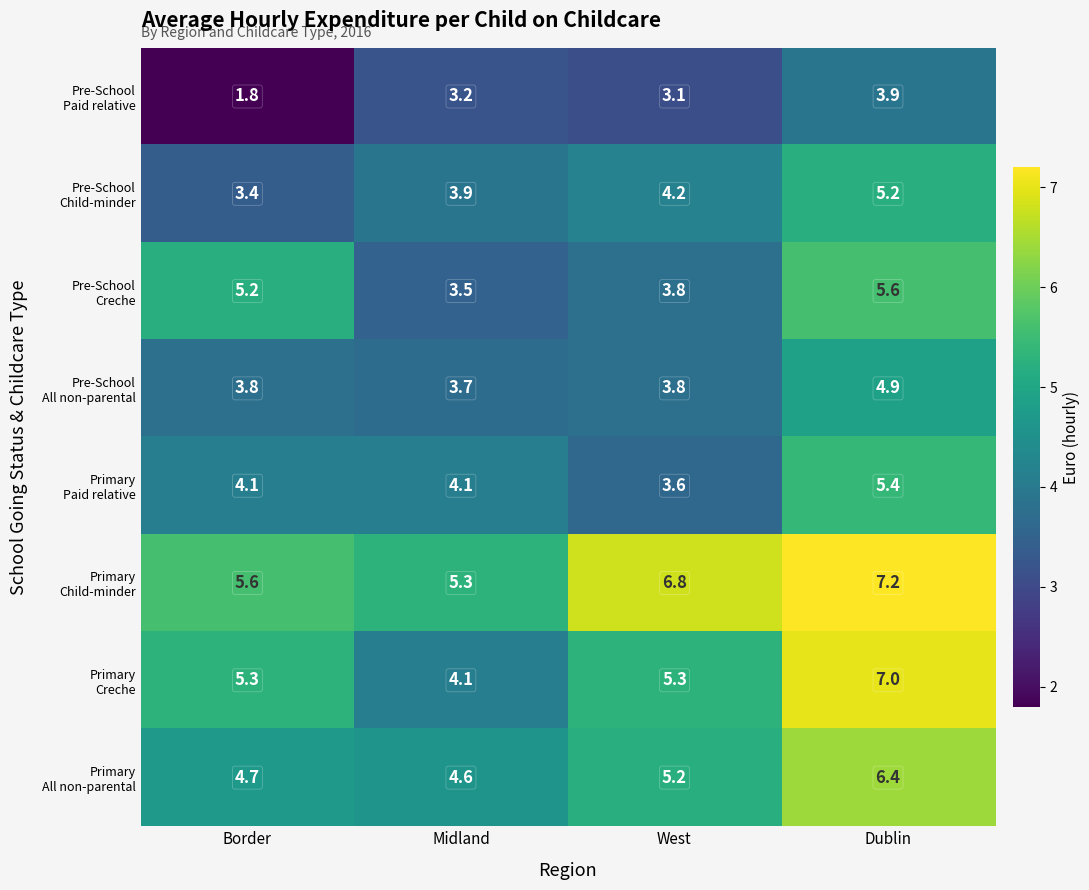

What is the difference between the highest and lowest values at West?

3.7